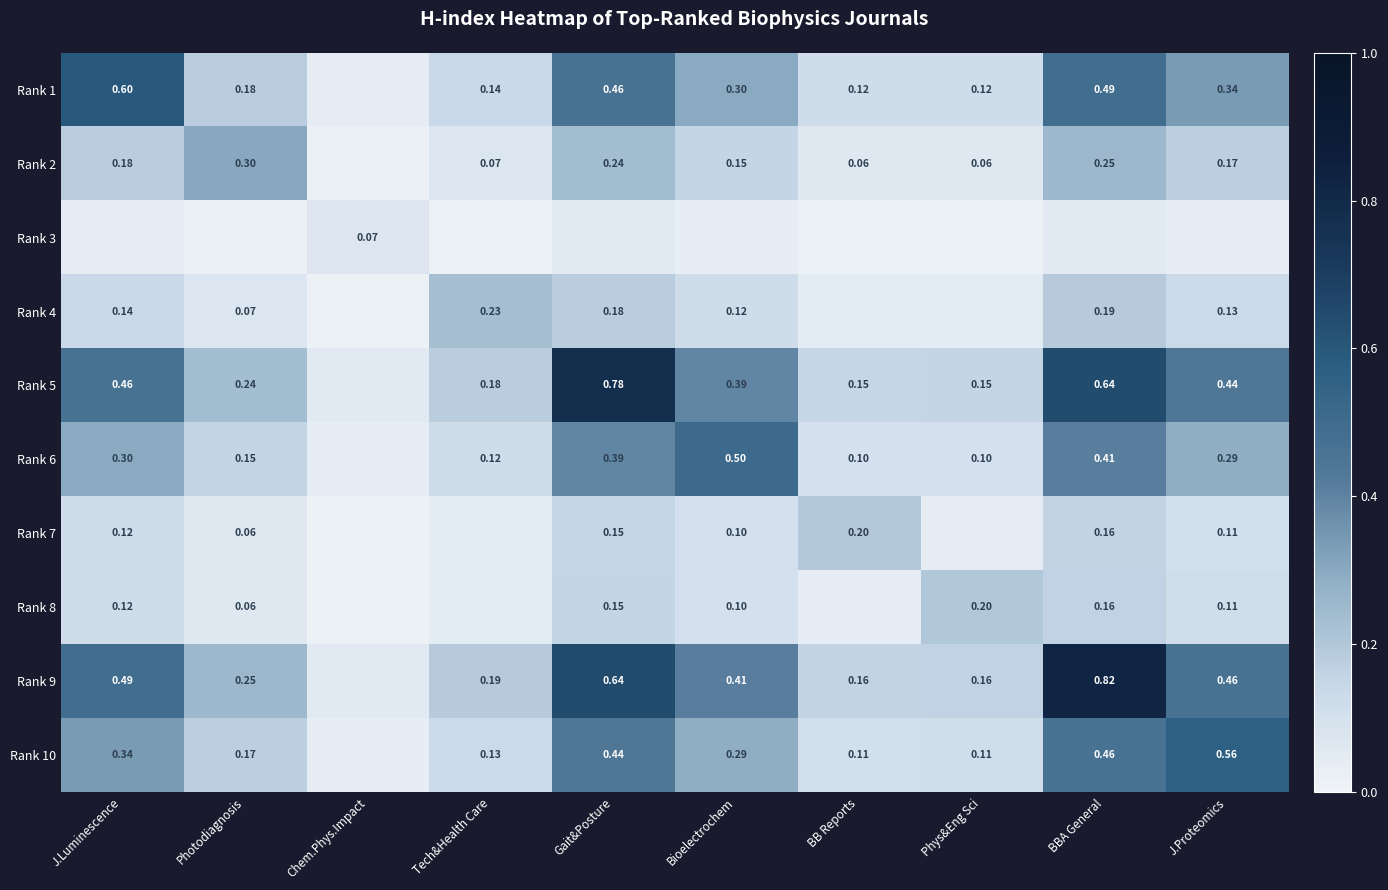

At which category is the sum across all series the highest?

BBA General